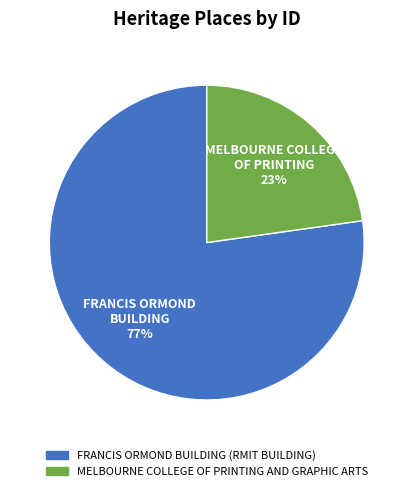

The FRANCIS ORMOND BUILDING (RMIT BUILDING) slice represents 77% of the pie. True or false?

True